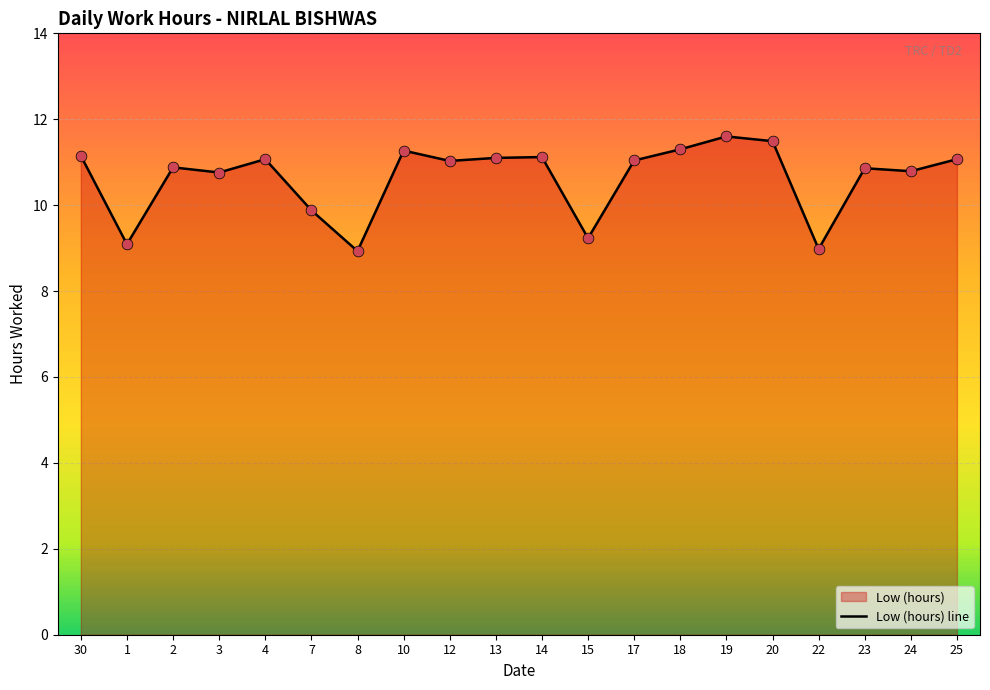

Approximately how many times larger is the value at 10 compared to 7?

1.1